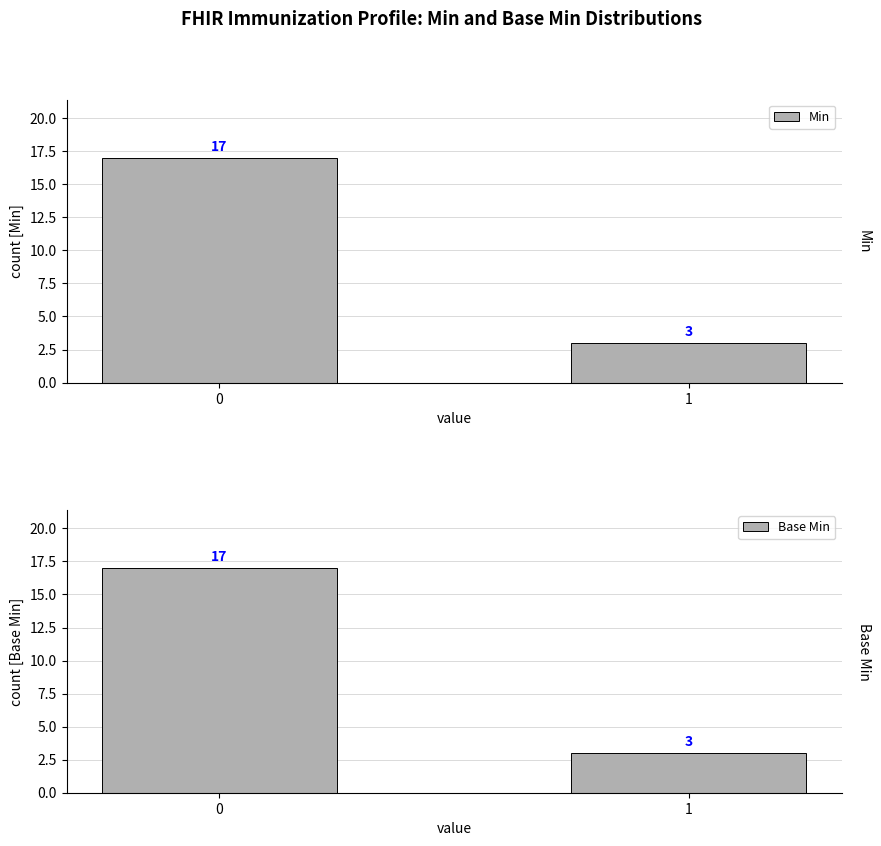

What is the difference between the Base Min values at 0 and 1?

14